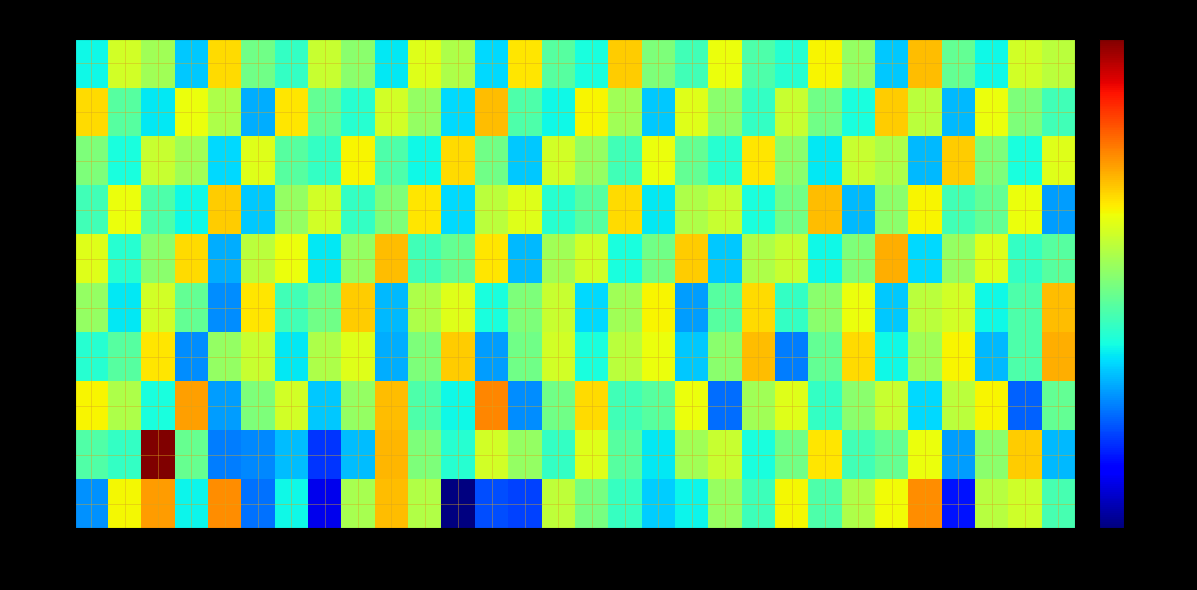

Which series changed the most between 22s and 40s?

min 0